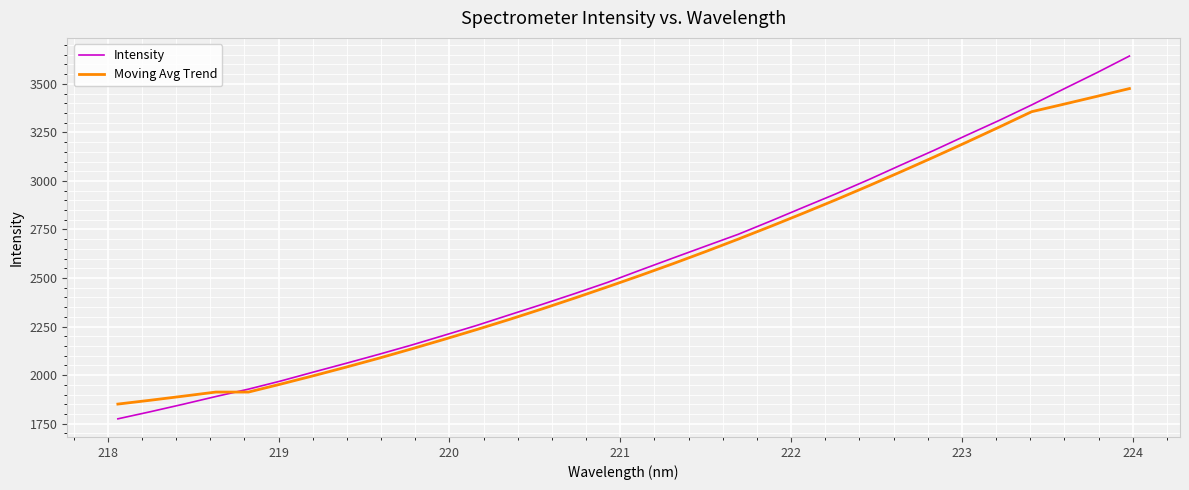

Which series has the widest spread of values?

Intensity